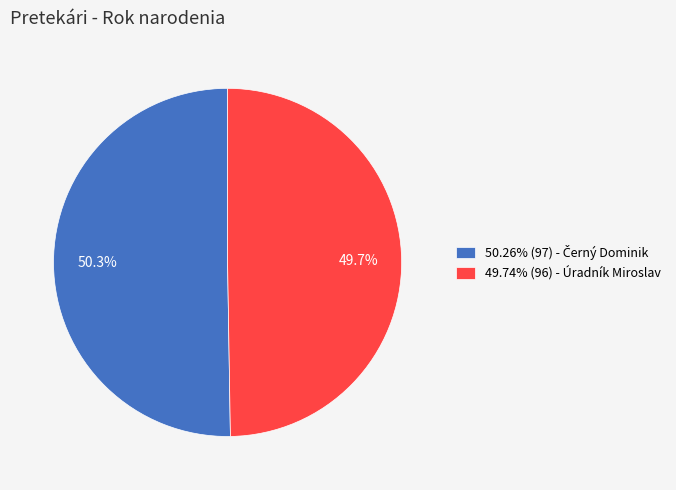

Does any single category account for the majority?

Yes